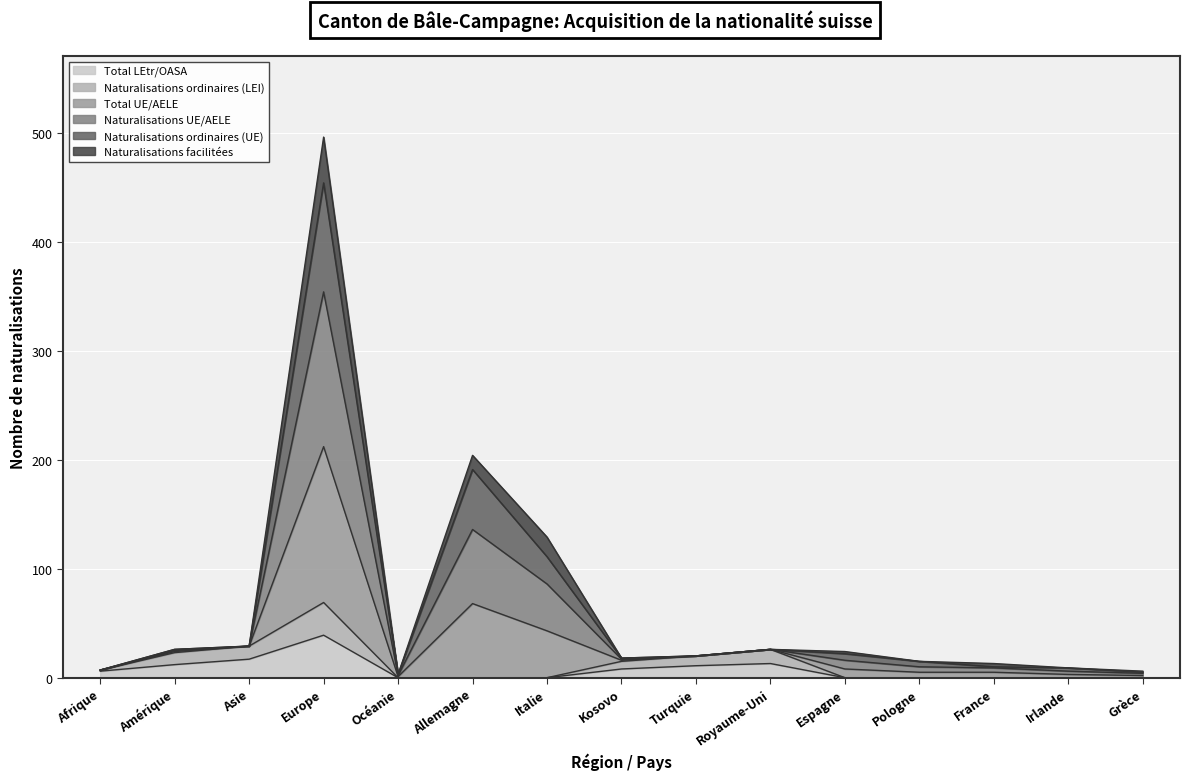

The value of Naturalisations ordinaires (LEI) at Espagne is -32. True or false?

False